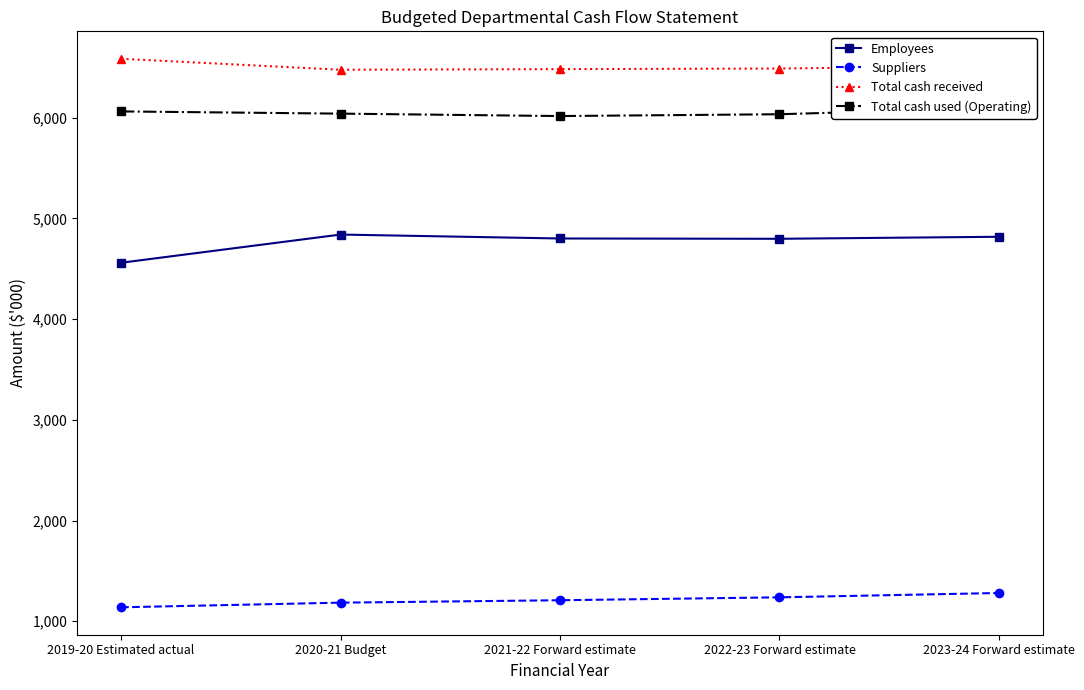

Reading right to left, transcribe all the data shown in this chart.

Employees: 4818	4798	4801	4840	4560
Suppliers: 1280	1237	1208	1184	1138
Total cash received: 6515	6489	6483	6477	6586
Total cash used (Operating): 6098	6035	6017	6041	6063